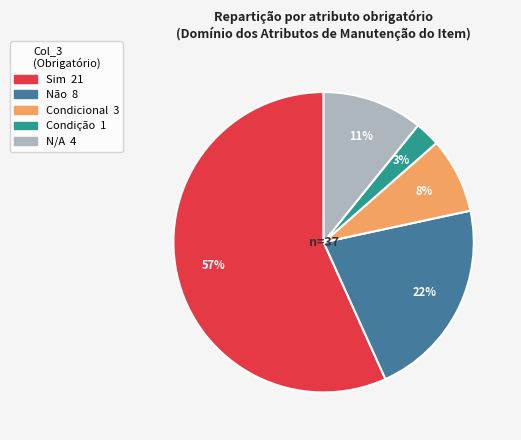

What is the smallest slice in the pie chart?

Condição